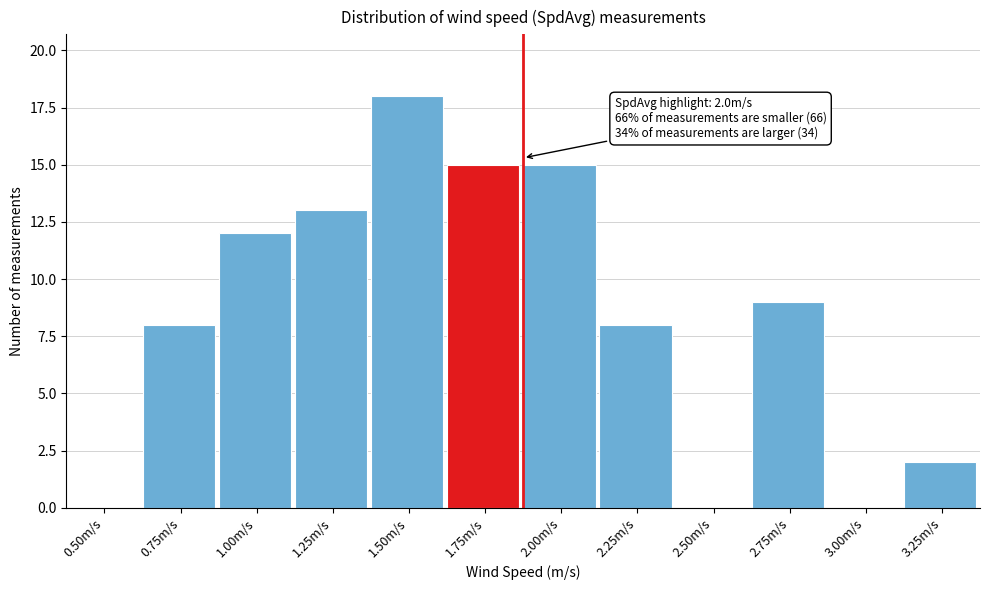

Reading left to right, list all the values displayed in this chart.

0.50m/s=0	0.75m/s=8	1.00m/s=12	1.25m/s=13	1.50m/s=18	1.75m/s=15	2.00m/s=15	2.25m/s=8	2.50m/s=0	2.75m/s=9	3.00m/s=0	3.25m/s=2